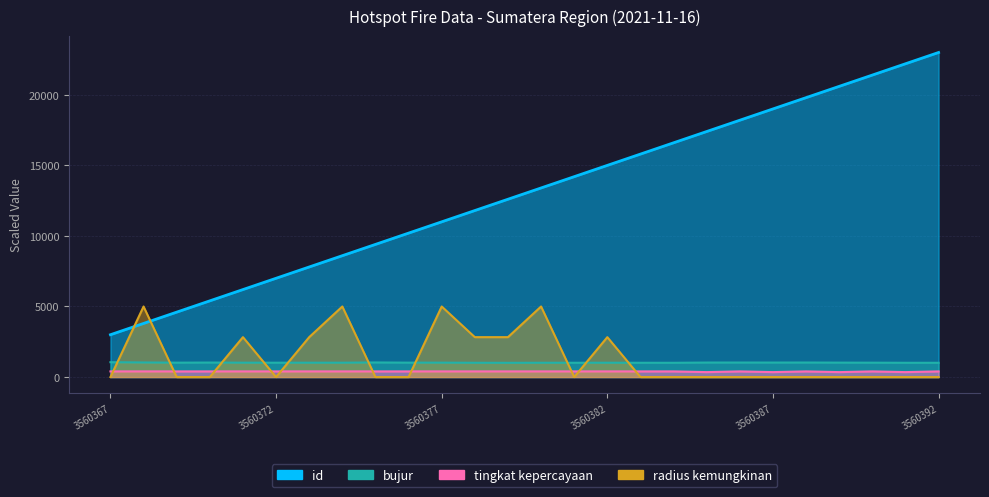

True or false: radius kemungkinan and id cross at least once.

True